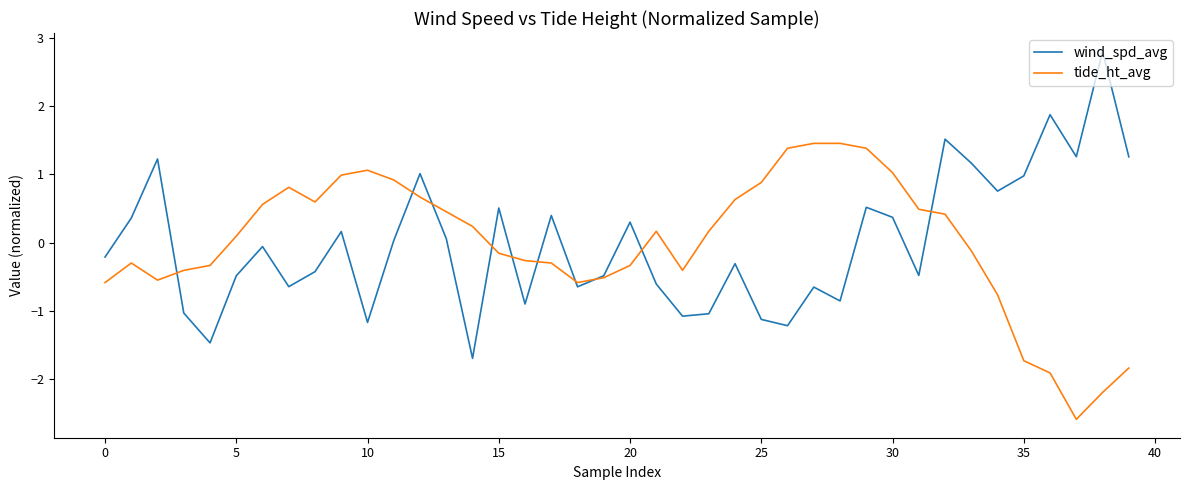

How many series are shown in this chart?

2